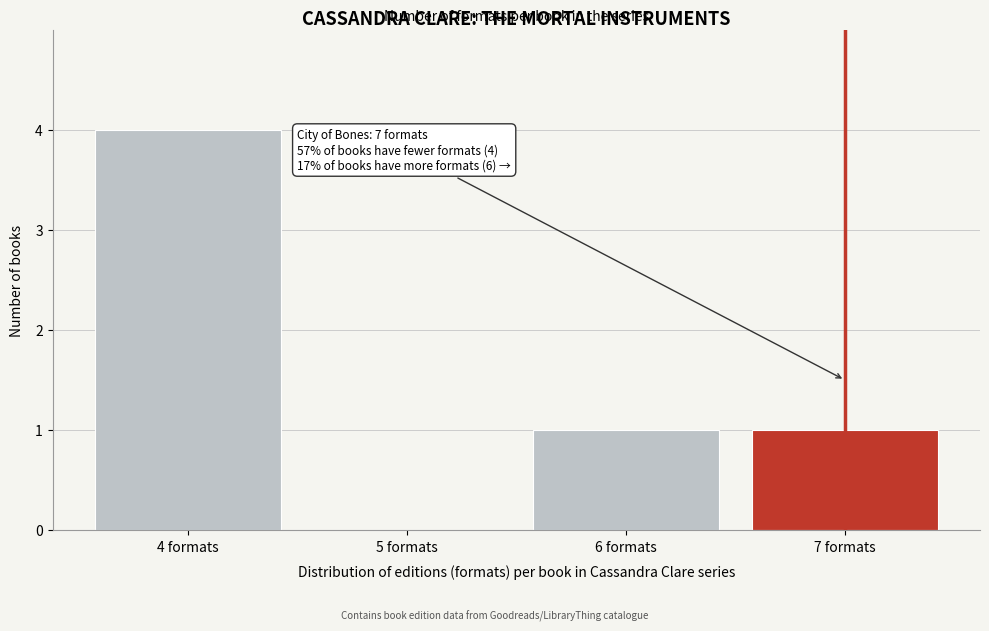

Reading right to left, list all the values displayed in this chart.

7 formats=1	6 formats=1	5 formats=0	4 formats=4